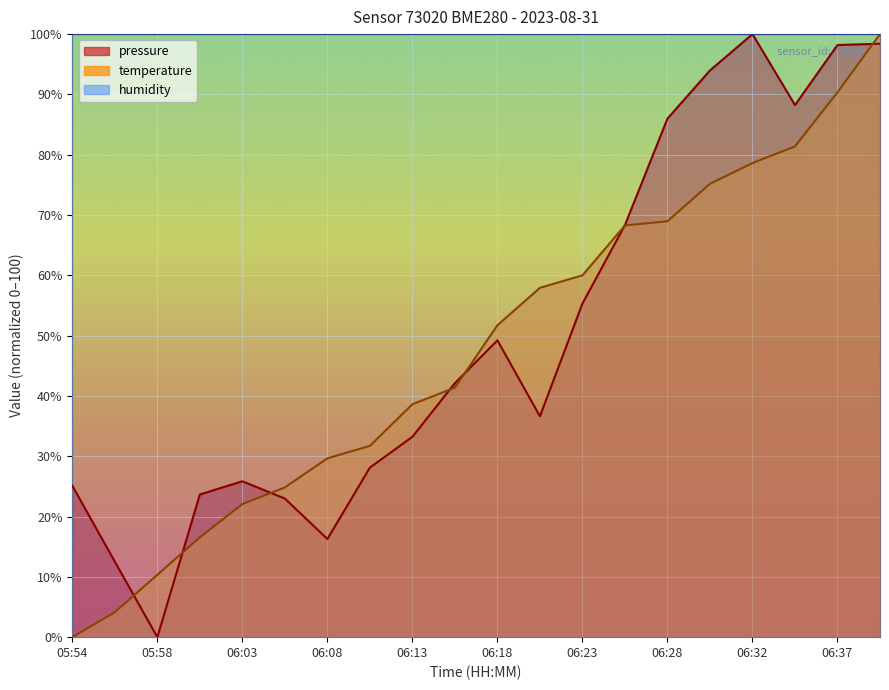

At which label is temperature closest to 50?

06:18